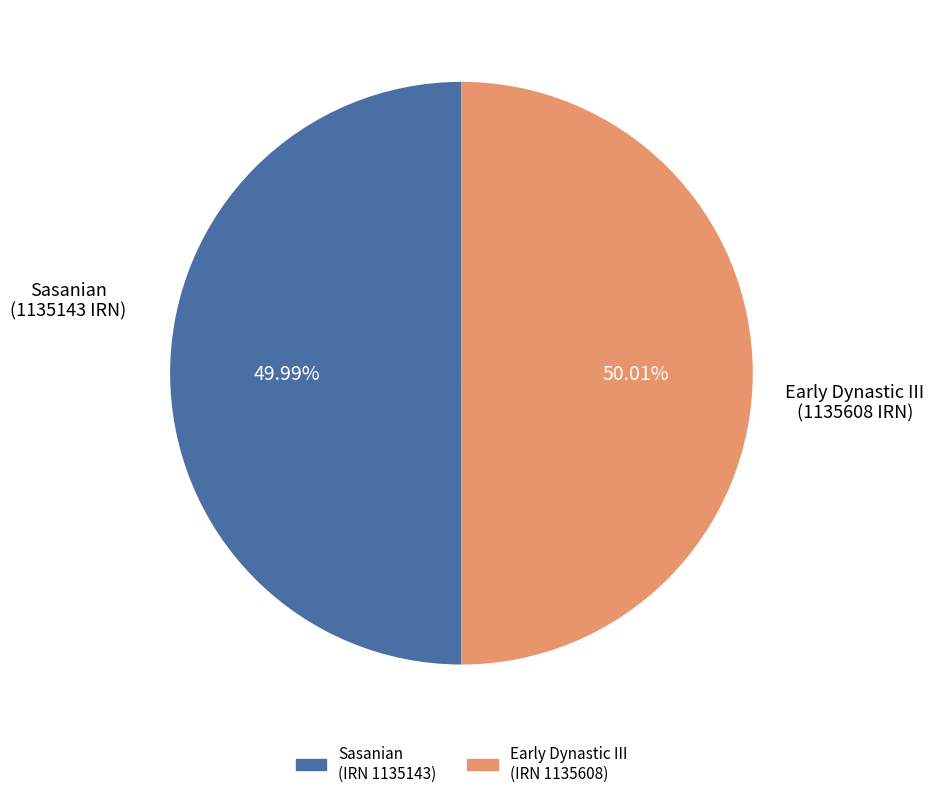

Approximately how many times larger is the value at Early Dynastic III (IRN 1135608) compared to Sasanian (IRN 1135143)?

1.0